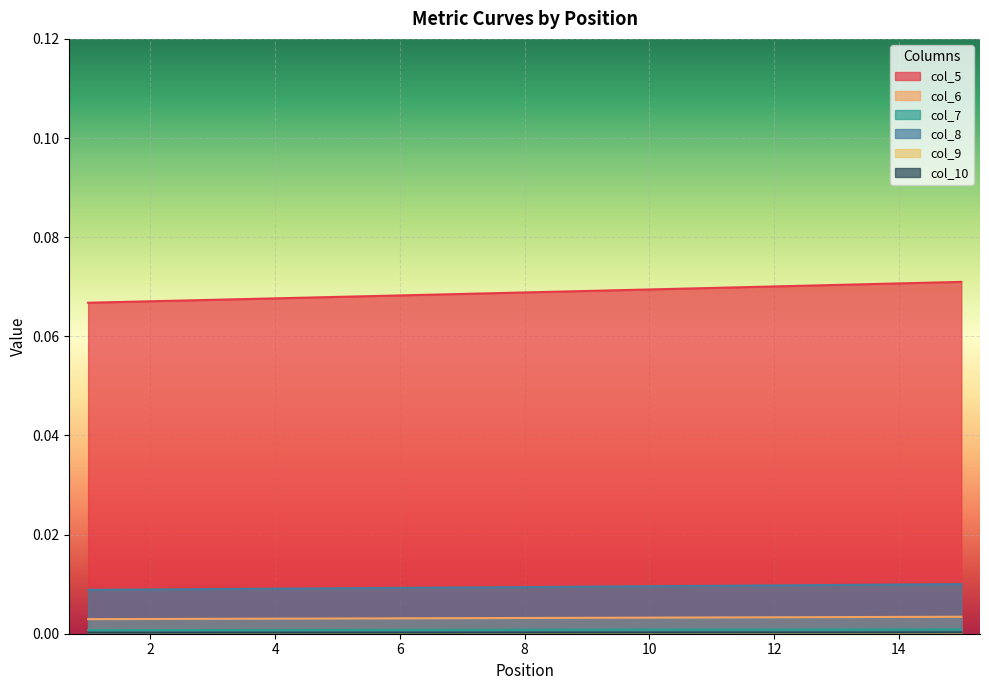

How many lines are shown in the chart?

6